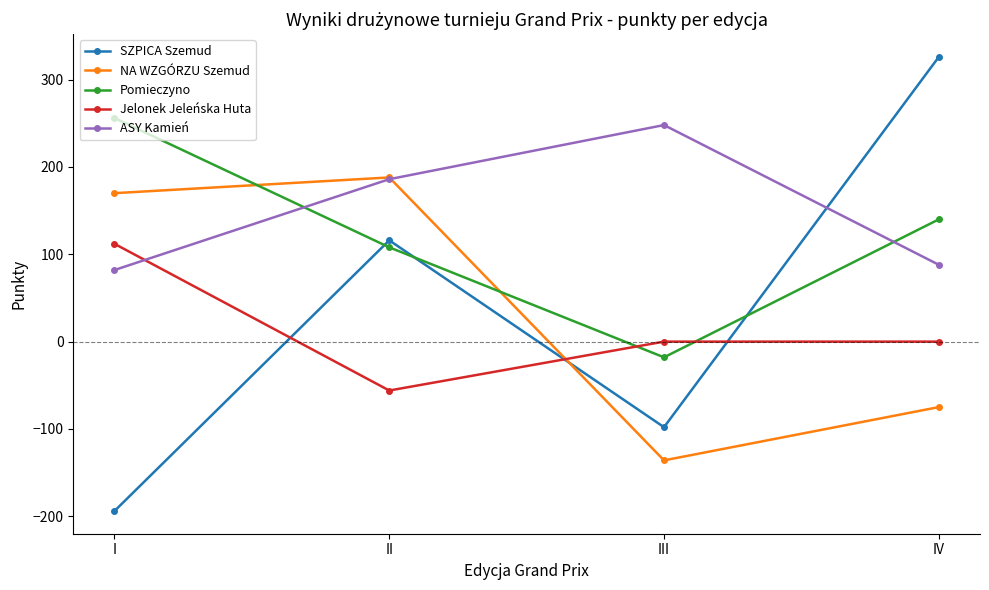

How many distinct data groups are displayed?

5